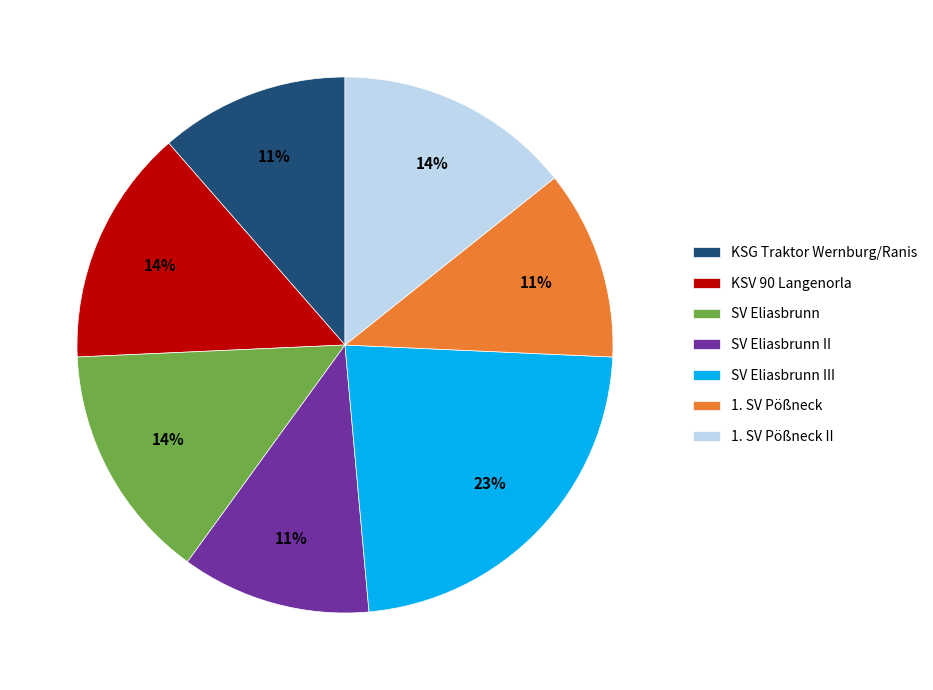

Do SV Eliasbrunn III and KSV 90 Langenorla together represent more than half of the pie?

No